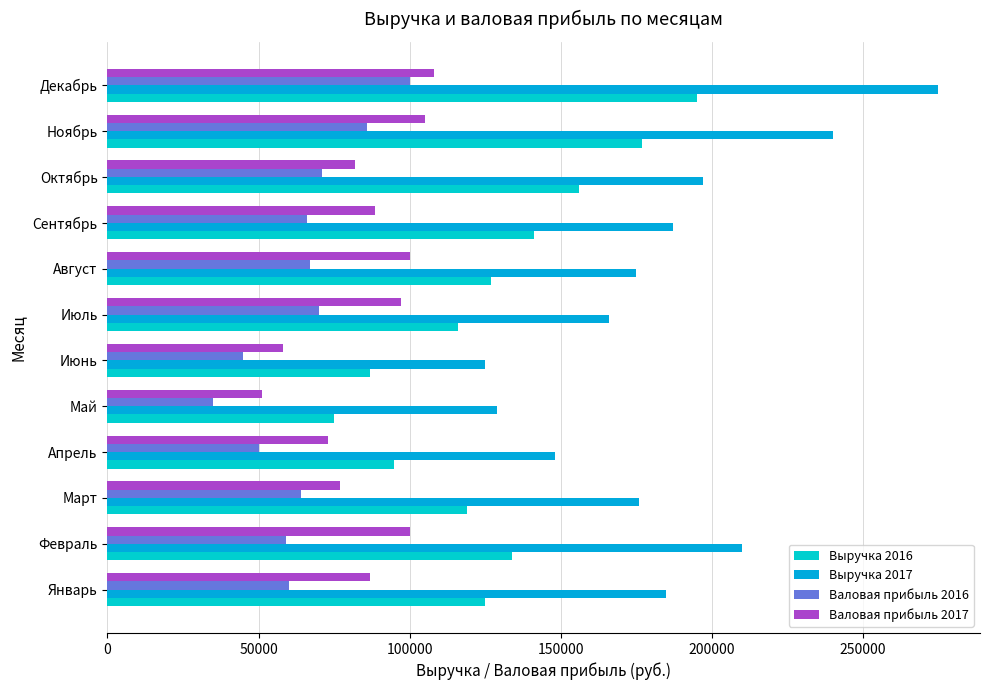

How many data points in Валовая прибыль 2016 are less than 66000?

6